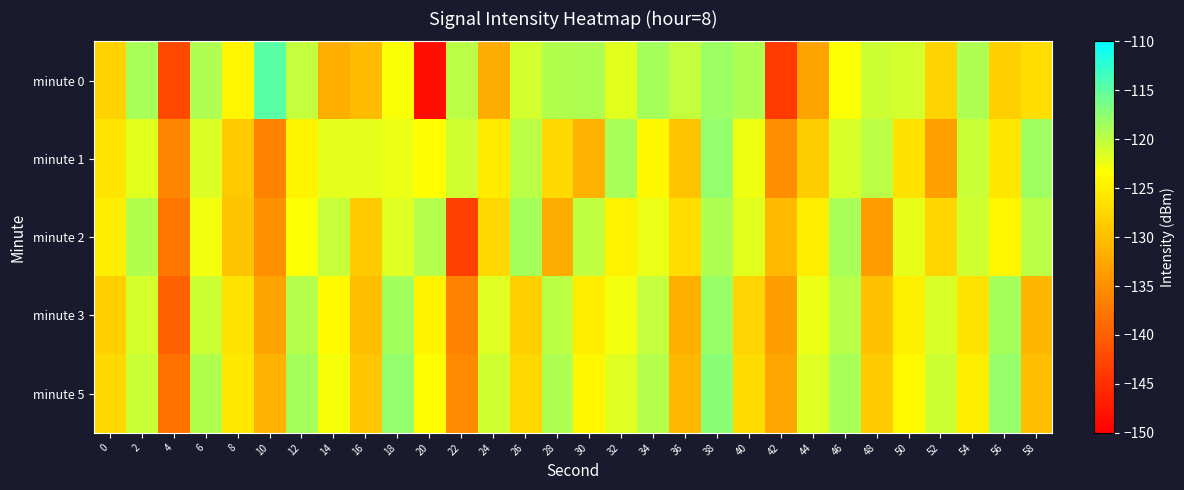

What is the greatest value displayed?

-114.8